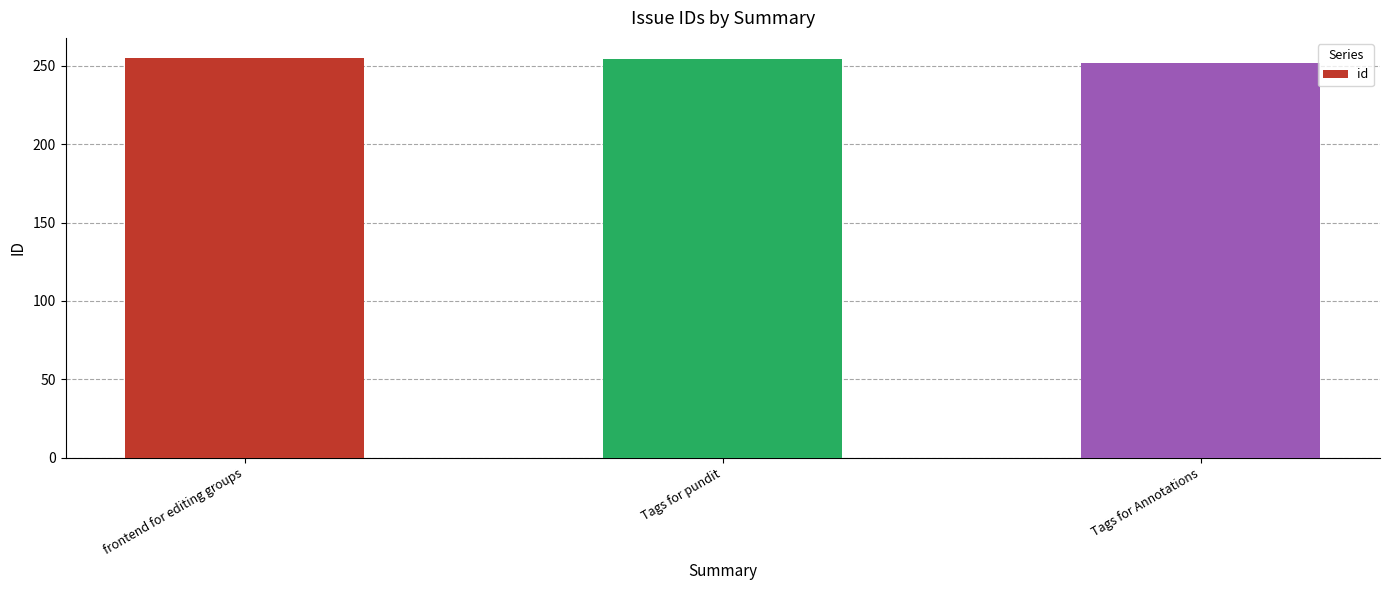

How many data points does each series have?

3